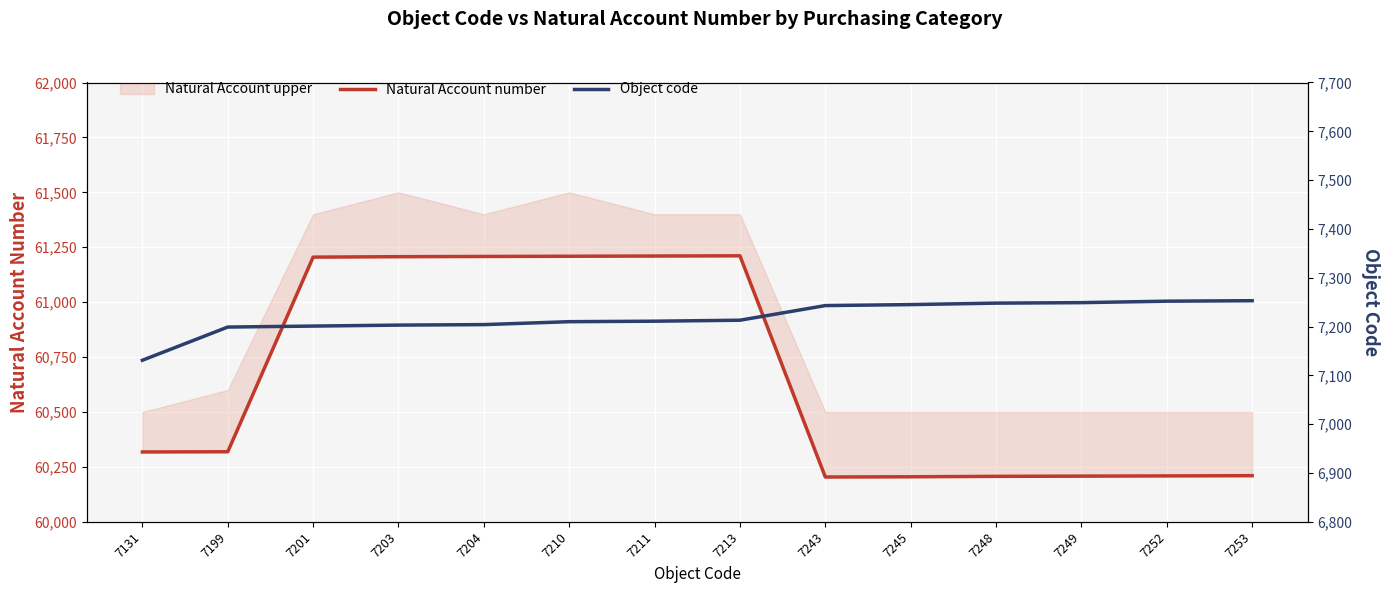

True or false: Object code has more than 0 interior local peaks.

False